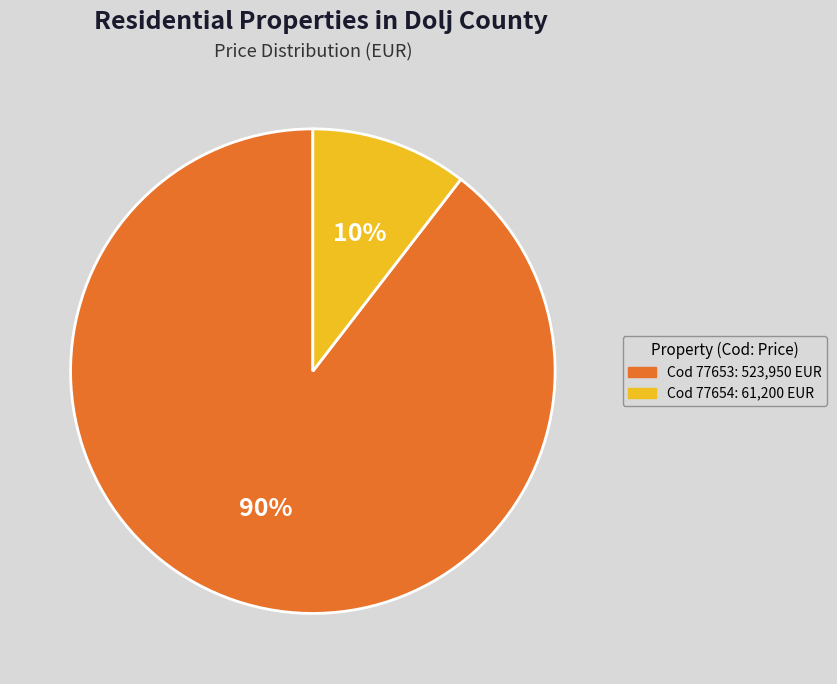

Is there any slice that represents more than half of the pie?

Yes